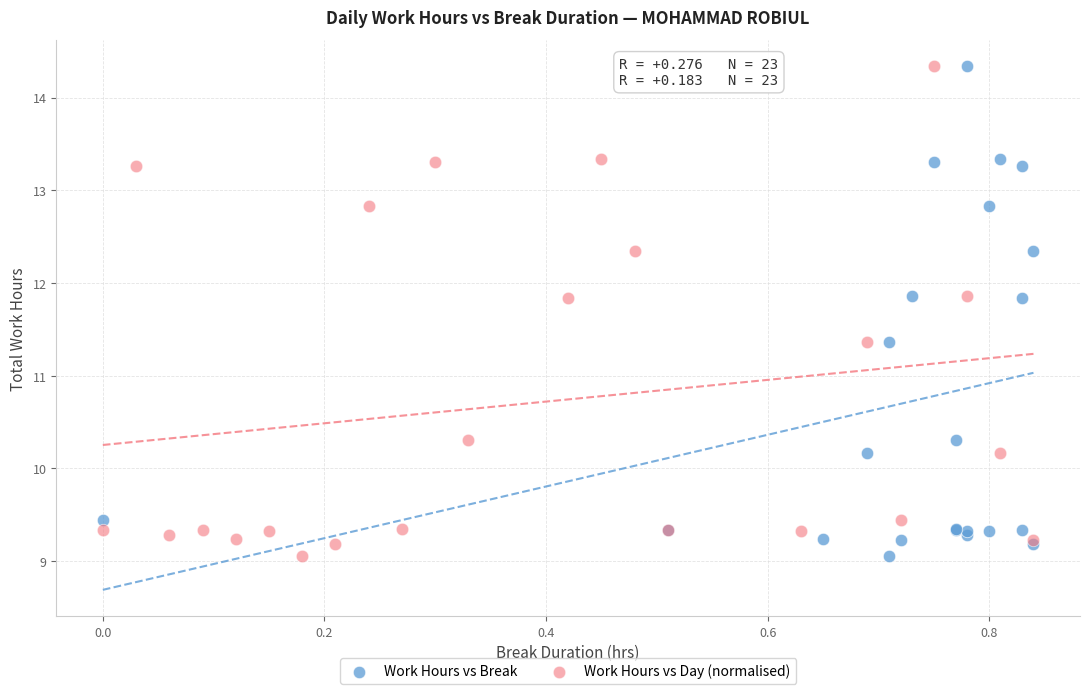

What are all the series names shown in the legend?

Work Hours vs Break, Work Hours vs Day (normalised)